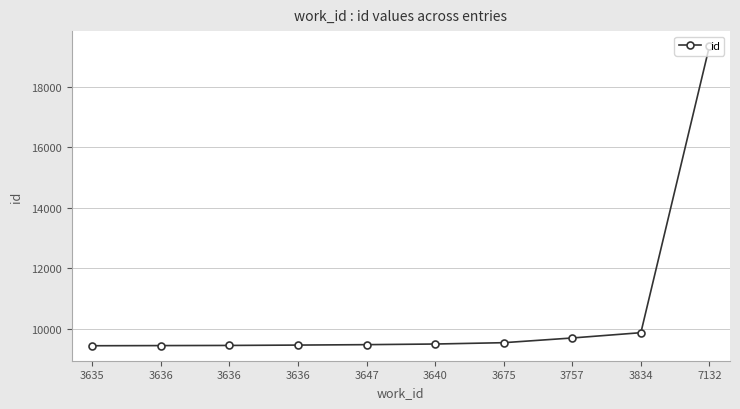

What is the label of the 1st point from the left?

3635